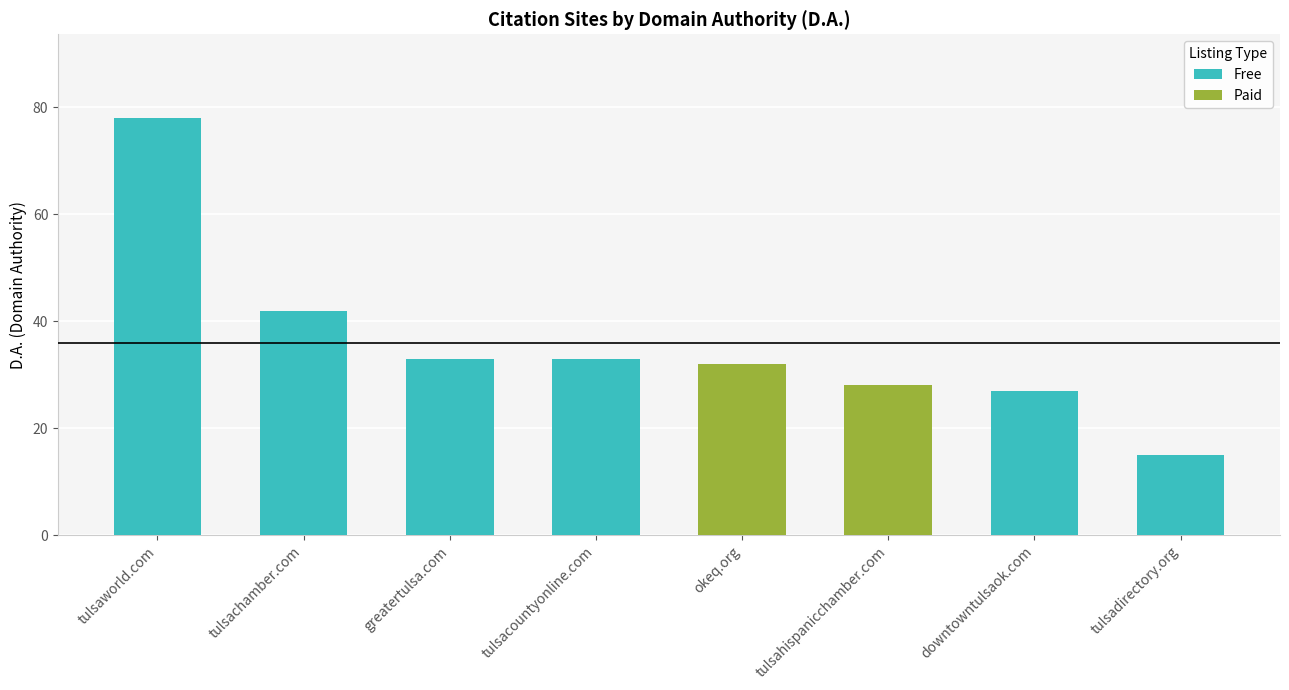

At which category does the chart reach its minimum across all series?

tulsadirectory.org